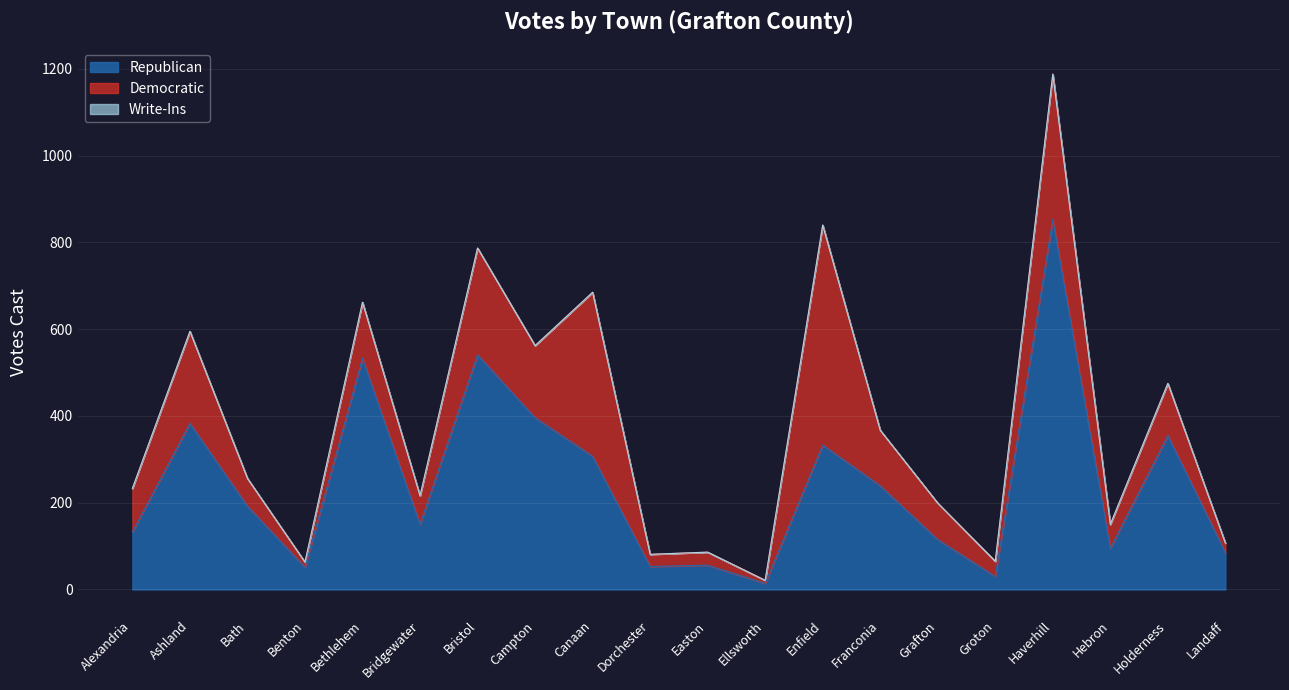

True or false: Republican and Write-Ins intersect in this chart.

False